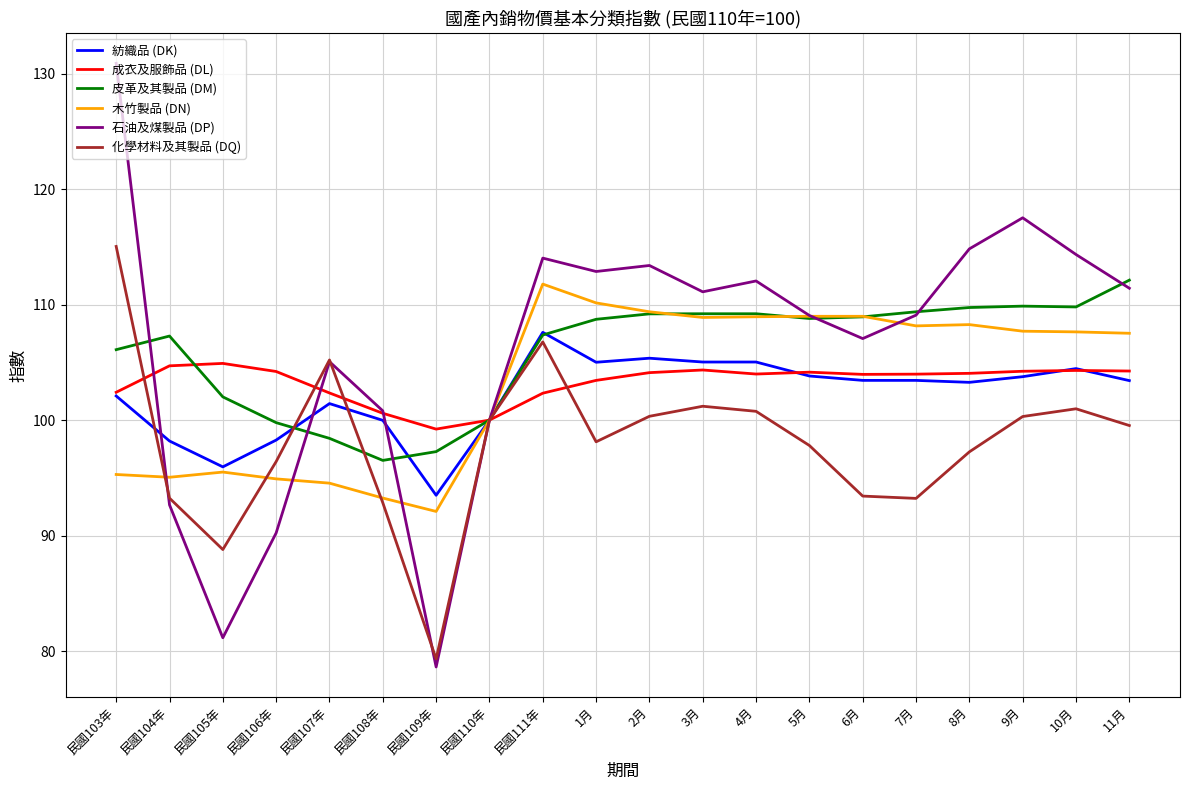

Is the value of 化學材料及其製品 (DQ) at 民國107年 greater than the value of 成衣及服飾品 (DL) at 10月?

Yes